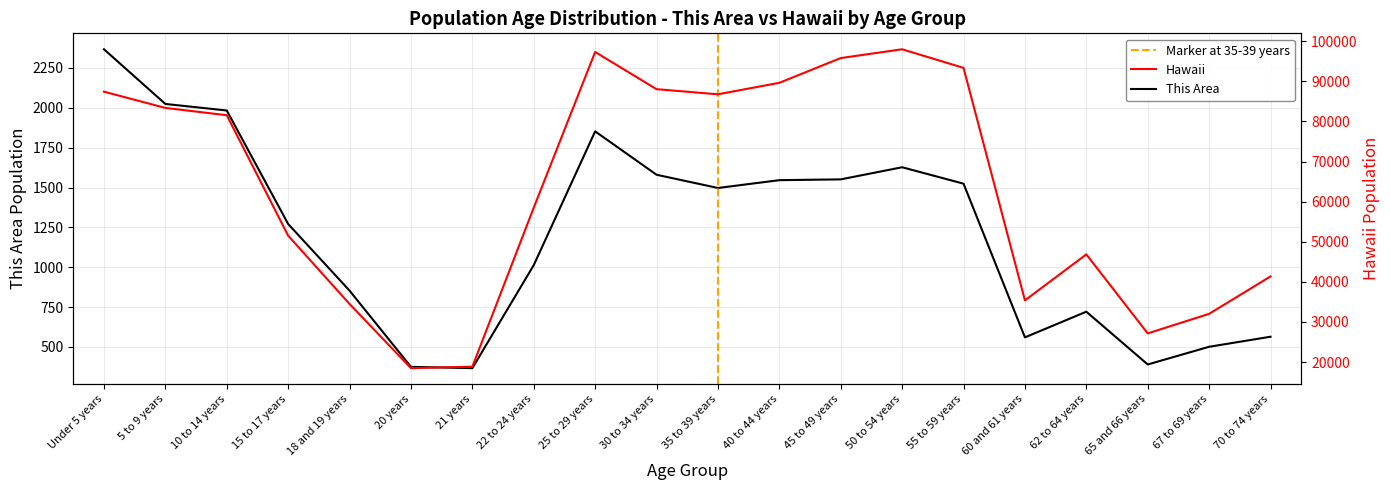

What is the greatest value displayed?

97978